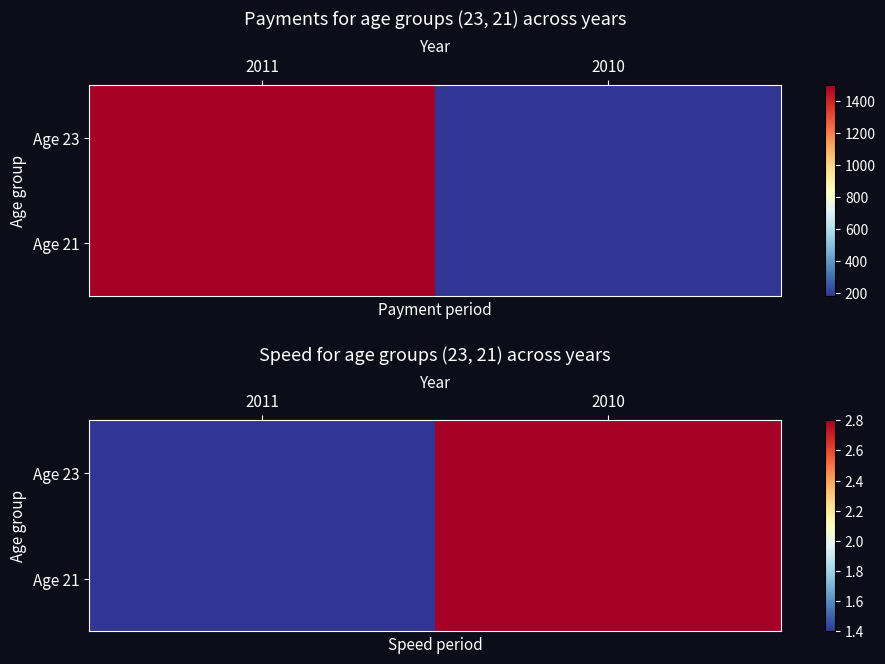

At which label does row_0 reach its minimum?

2011